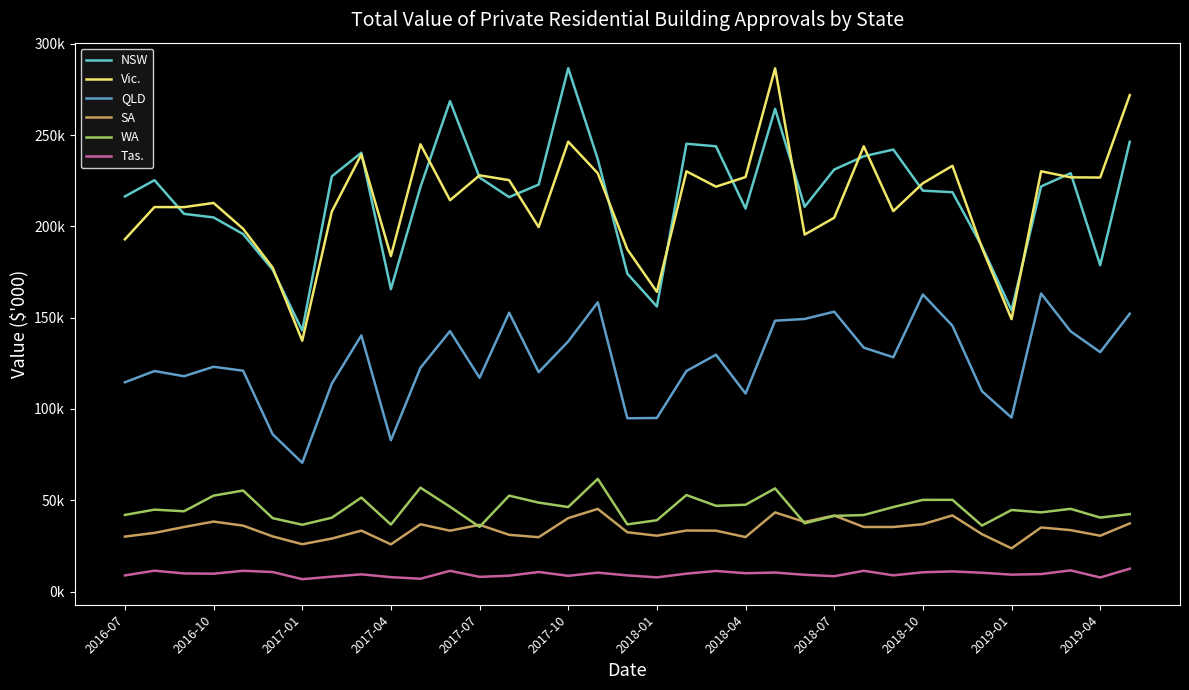

Is this an area chart (filled region under the line)?

No